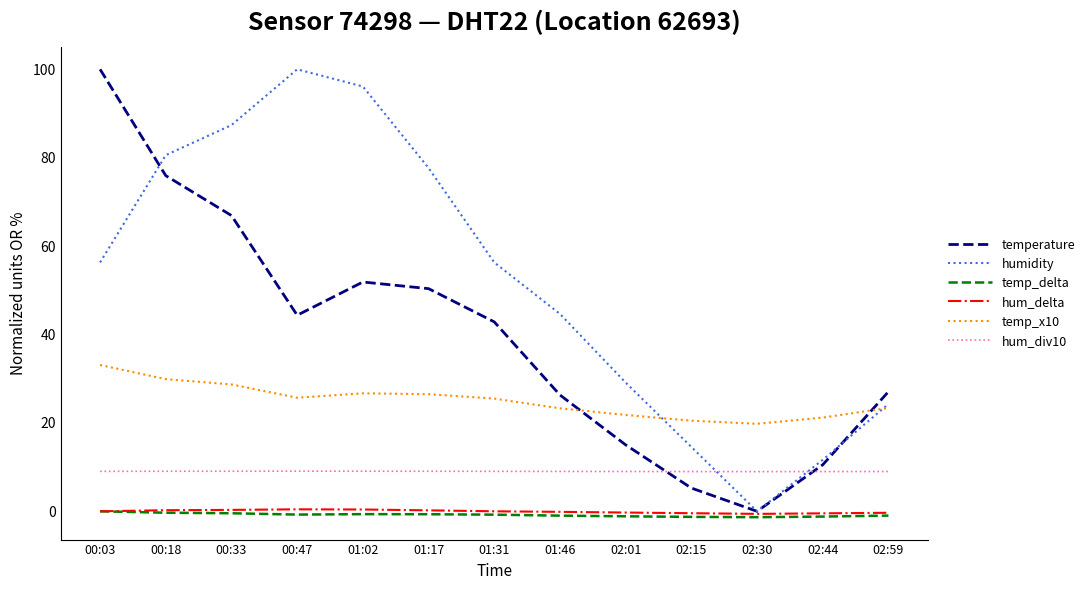

What is the total value across all series at 00:18?

195.4